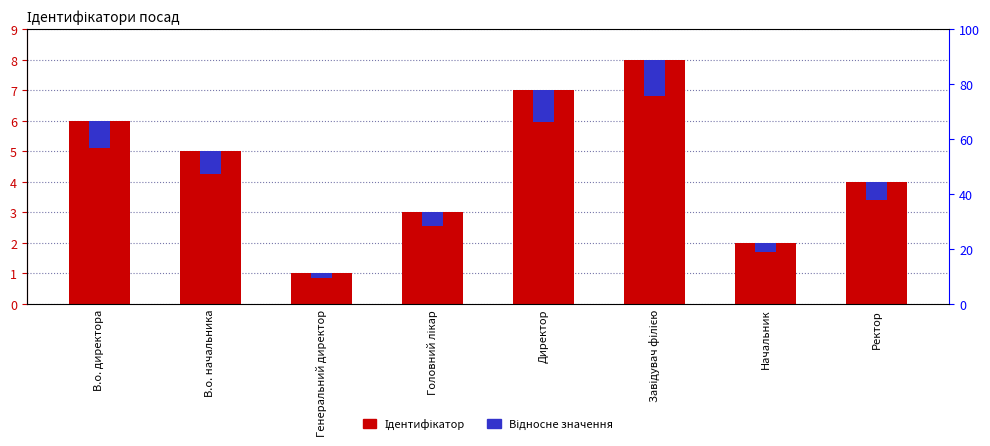

What is the sum of the Відносне значення values at В.о. начальника and В.о. директора?

1.7